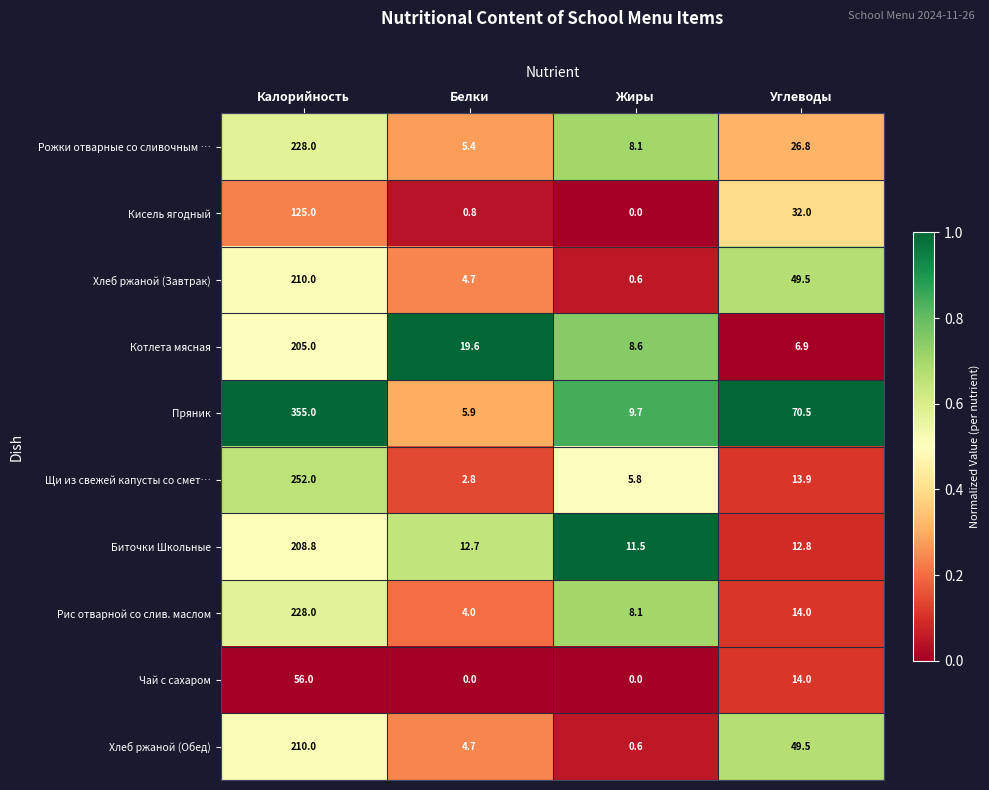

At which category does the chart reach its peak across all series?

Калорийность